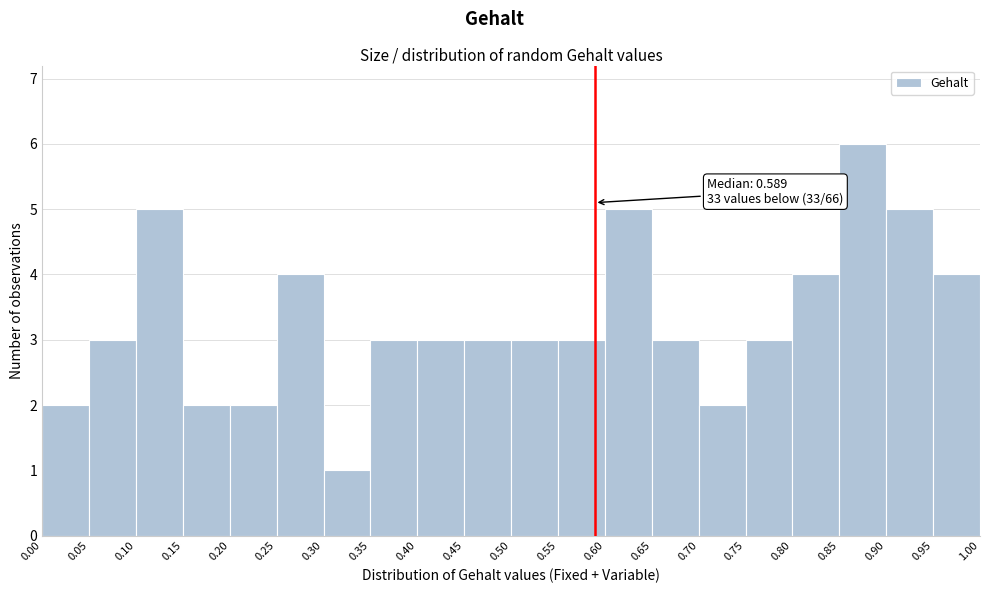

Which range on the x-axis has the tallest bar?

0.85 to 0.90